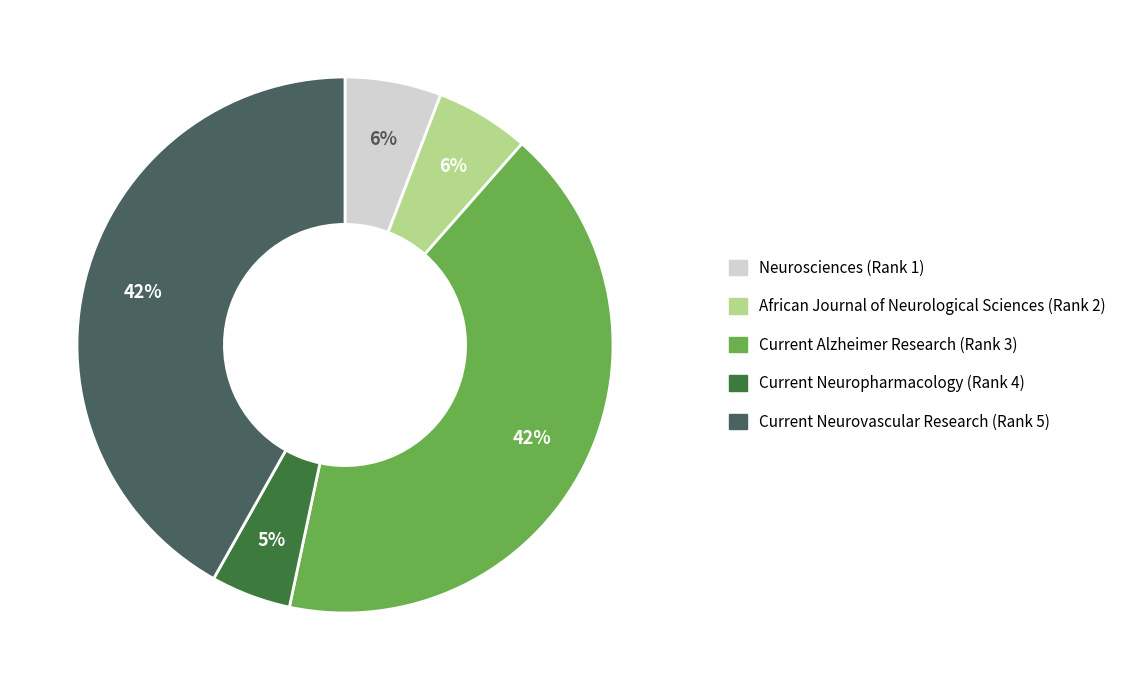

To the nearest percent, what portion does Current Alzheimer Research (Rank 3) represent?

42%